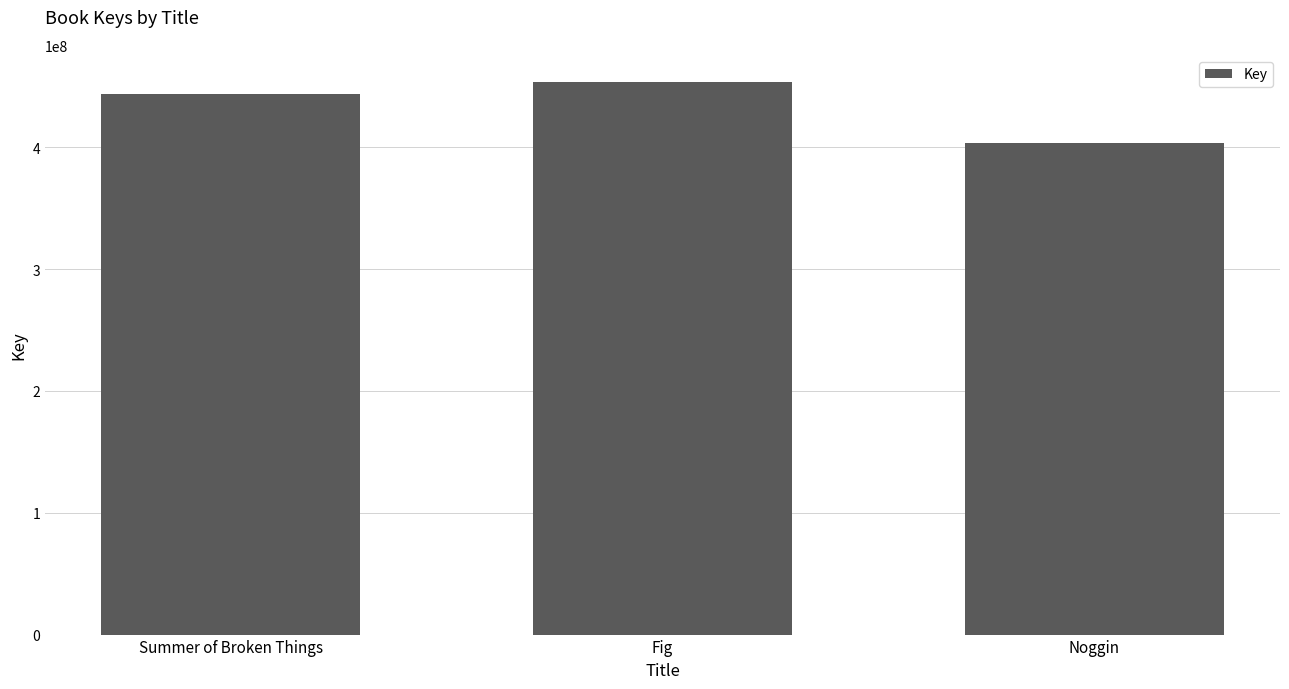

True or false: the data shows 649239924 at Noggin.

False